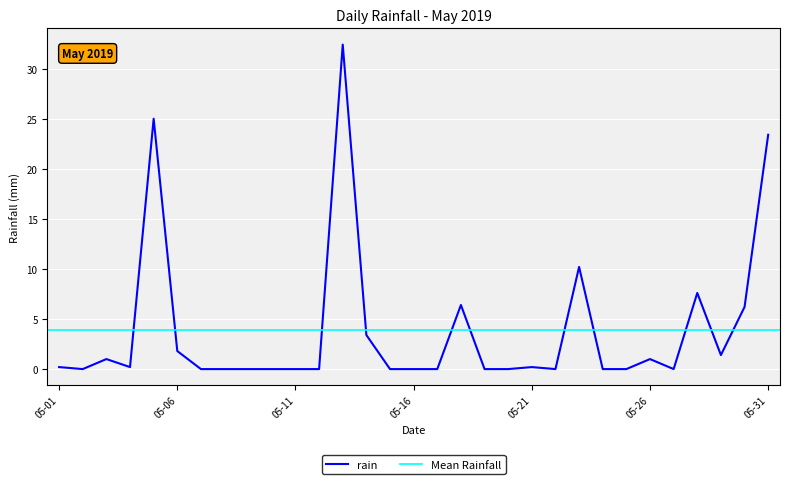

What is the greatest value displayed?

32.4